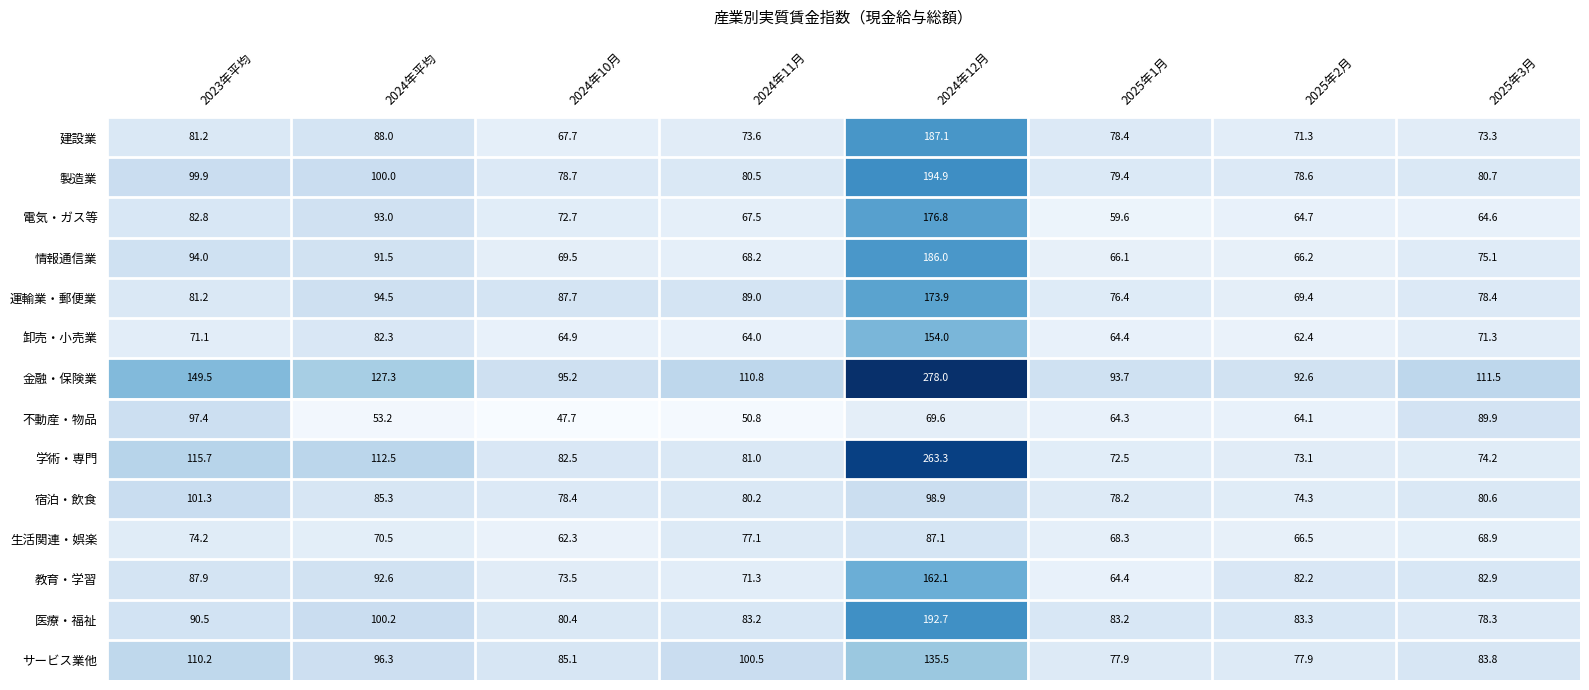

The value of 電気・ガス等 at 2025年3月 is 64.6. True or false?

True